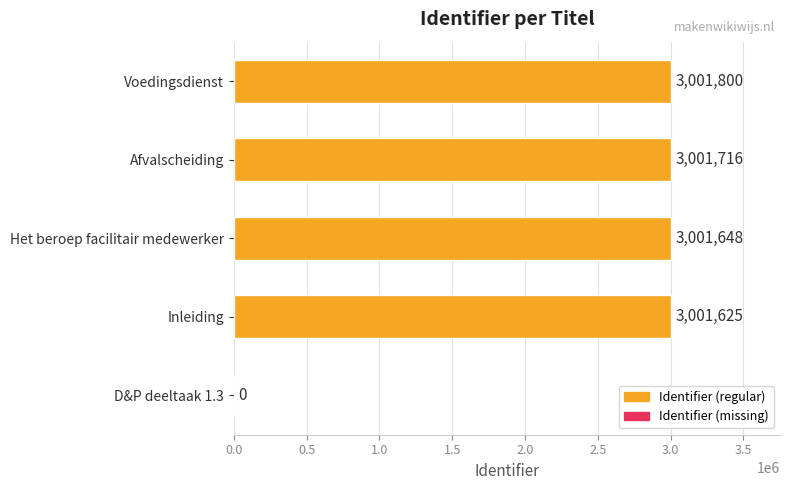

What is the greatest value displayed?

3001800